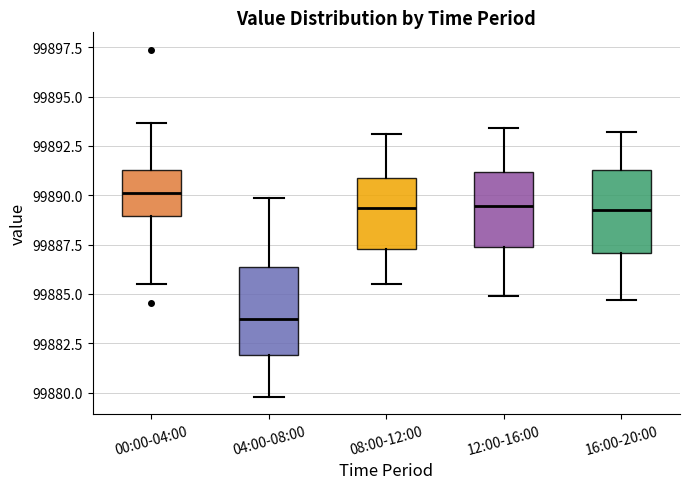

Where does the median line of the box for 04:00-08:00 sit on the y-axis? The values are not printed on the chart, so give them approximately, as read against the axis.

99884.0